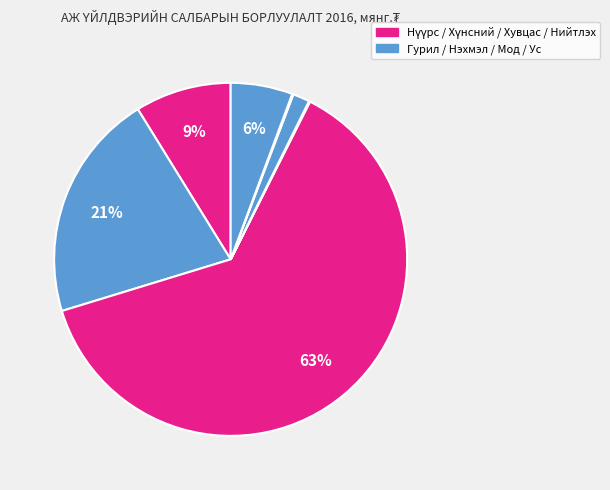

Is there any slice that represents more than half of the pie?

Yes